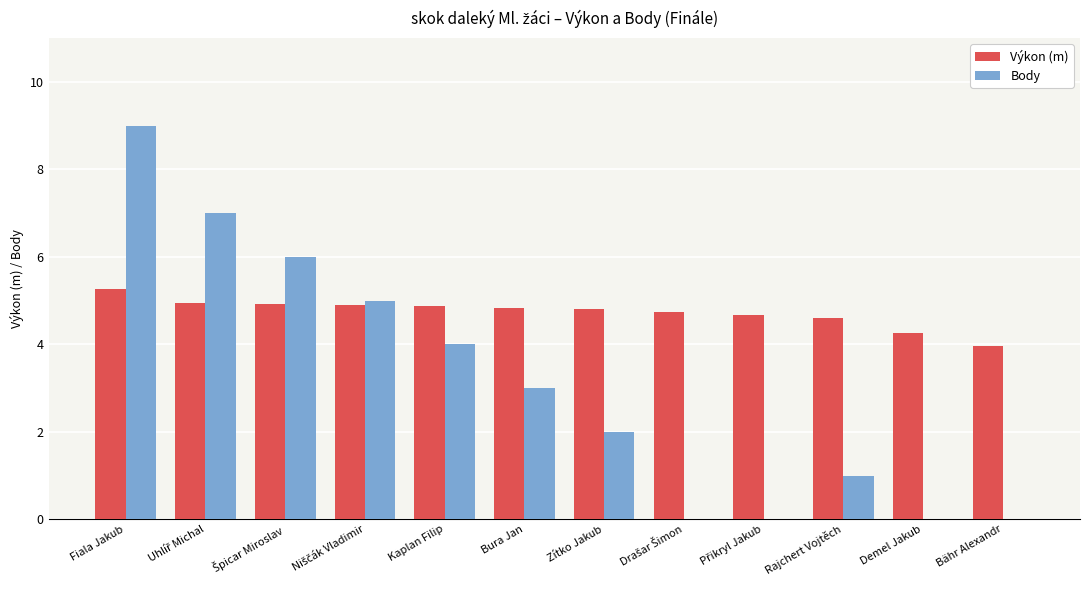

How many groups of bars are there?

12